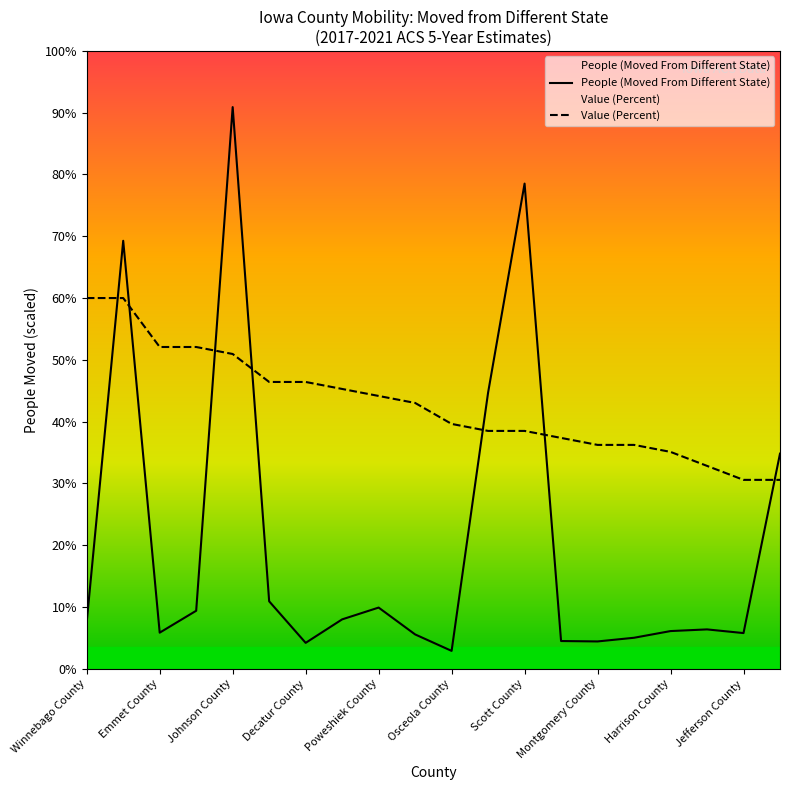

Is this an area chart (filled region under the line)?

No